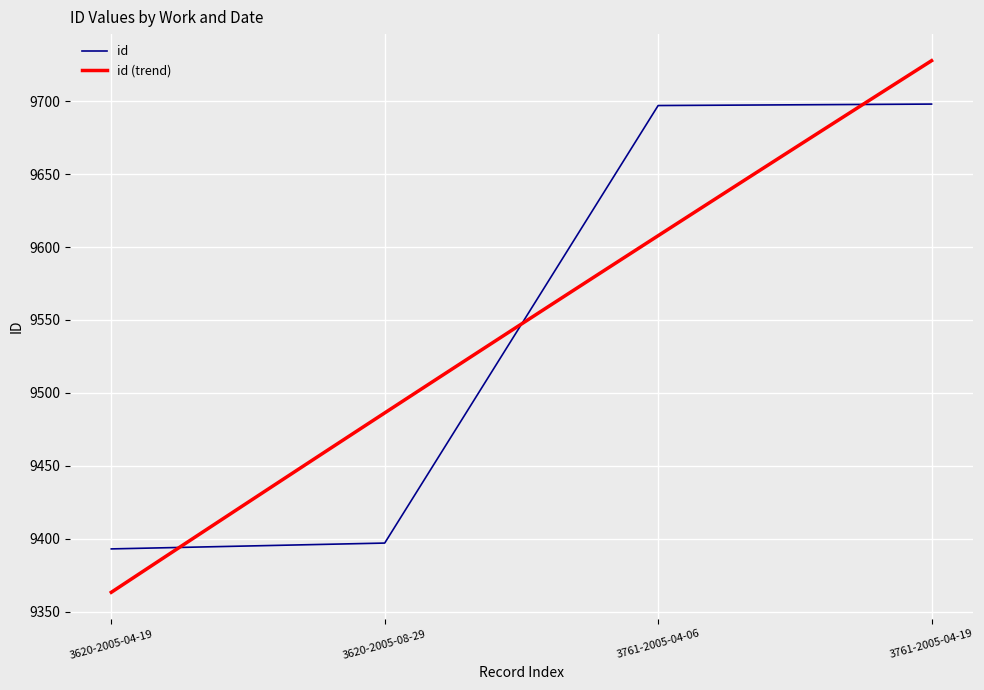

Is this an area chart (filled region under the line)?

No